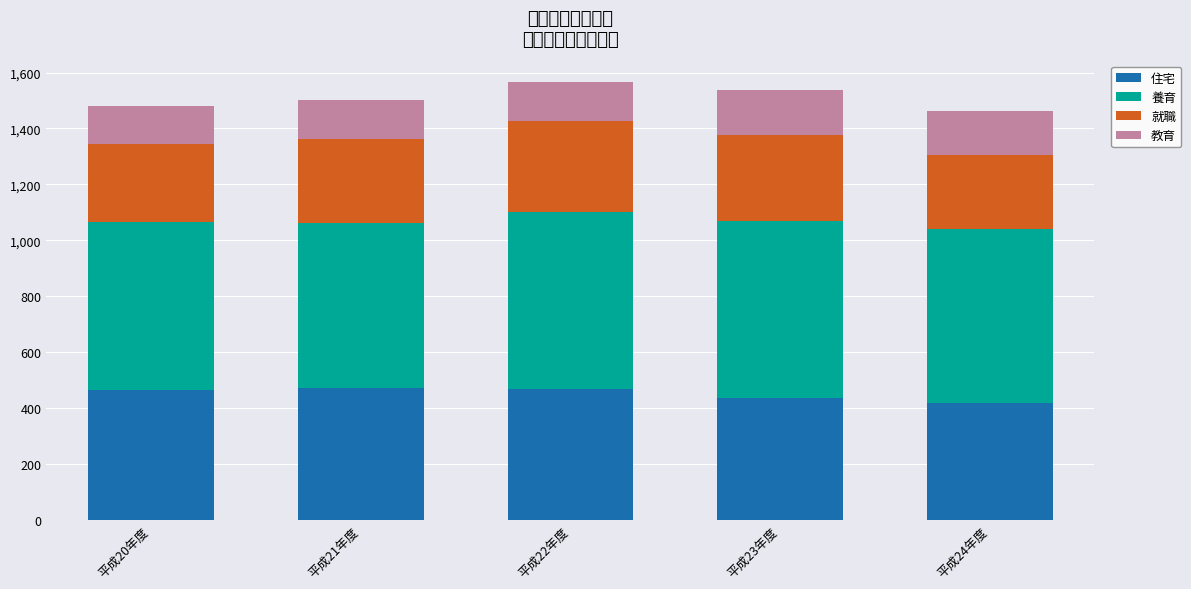

What is the total value across all series at 平成21年度?

1503